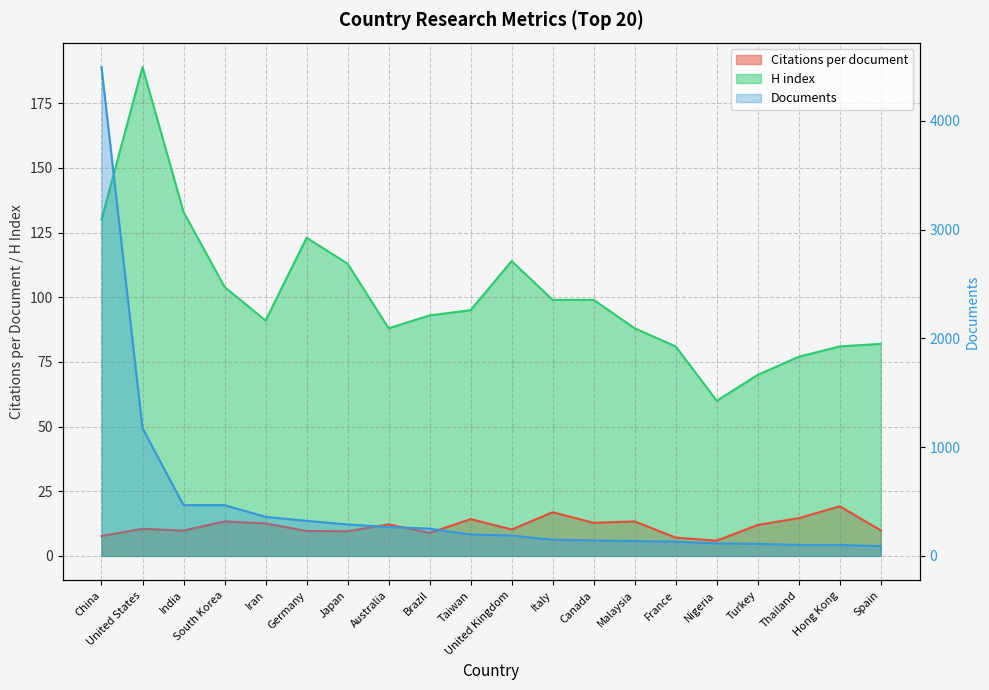

What is the spread (max minus min) of values at Italy?

132.1